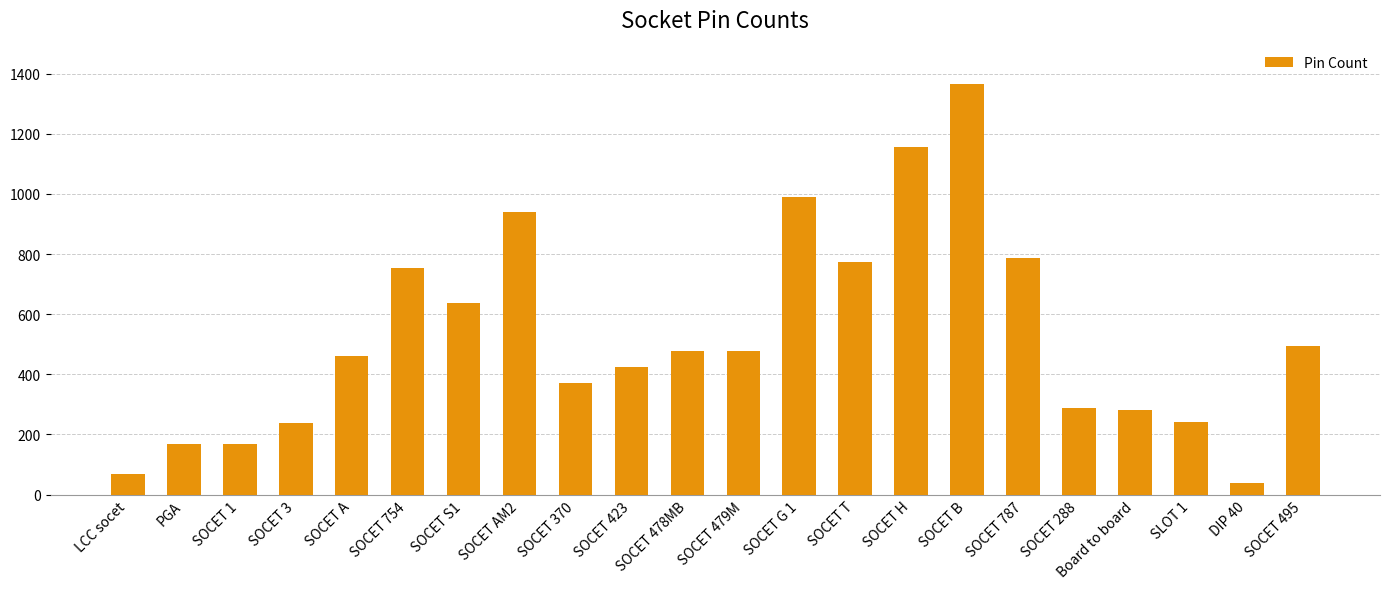

What is the difference between the values at DIP 40 and SOCET 787?

747